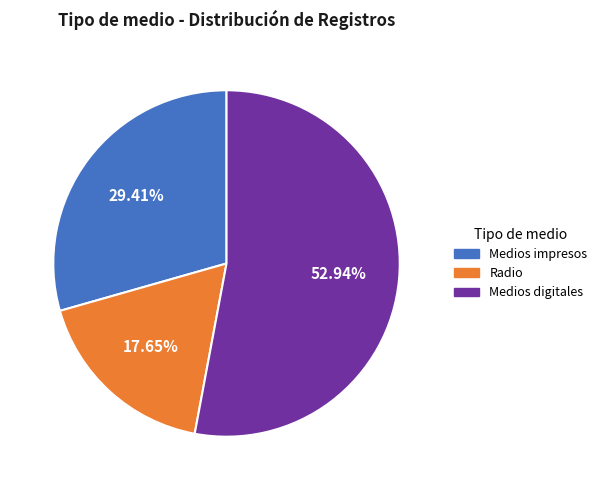

How many segments does this pie chart have?

3